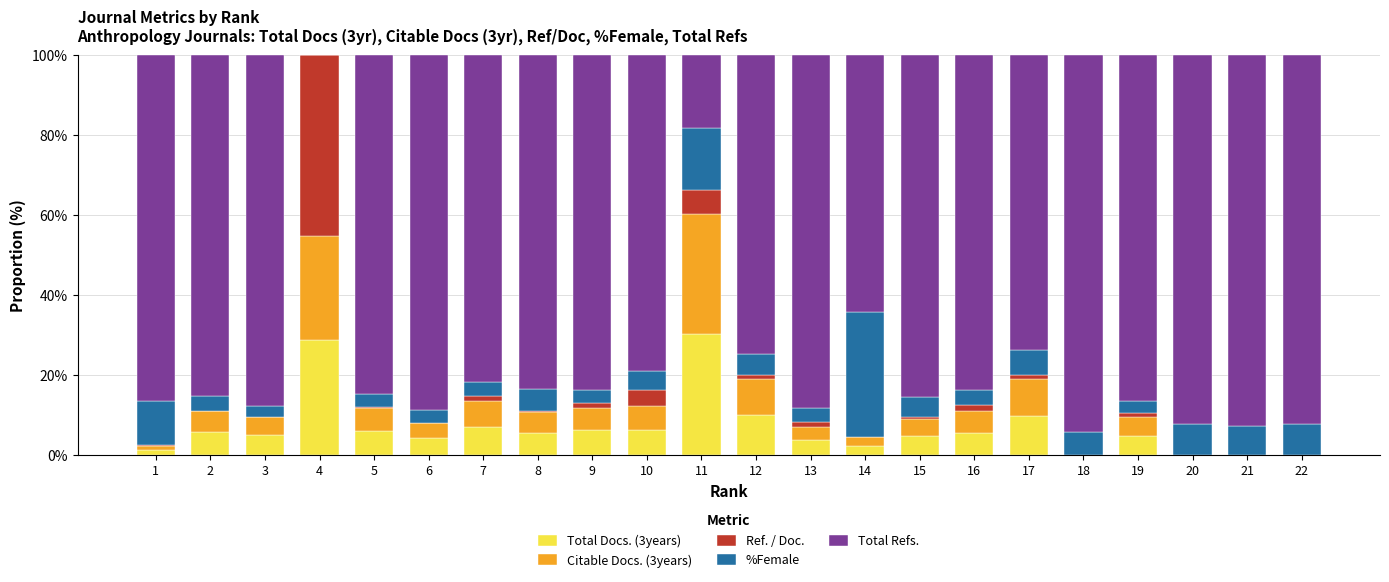

What is the total value across all series at 15?

100.0